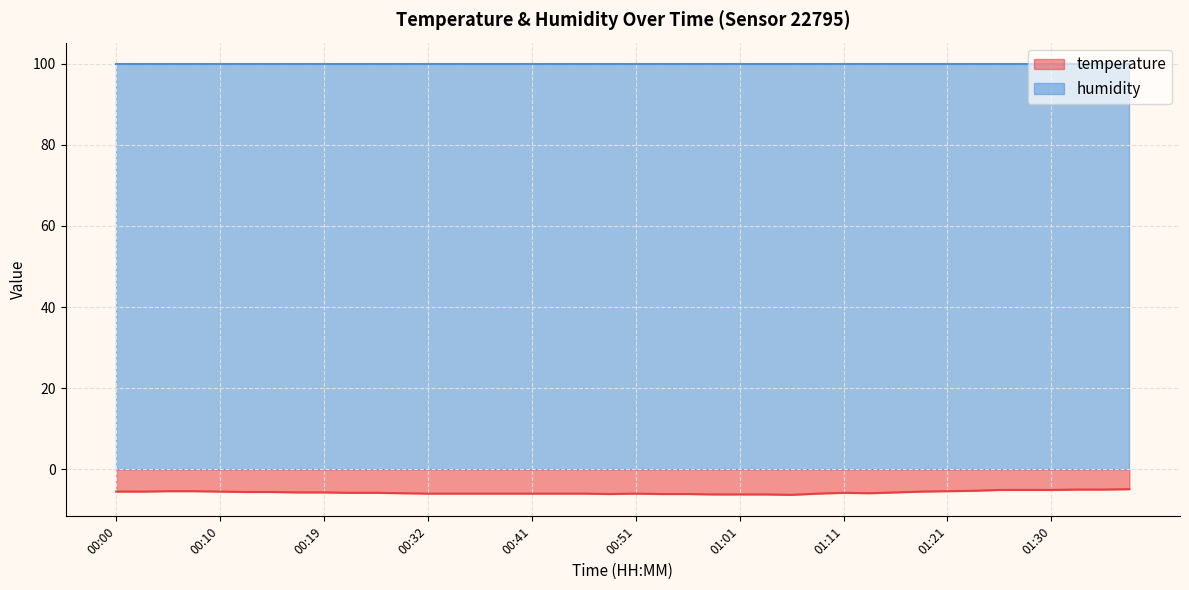

What is the smallest value displayed?

-6.3